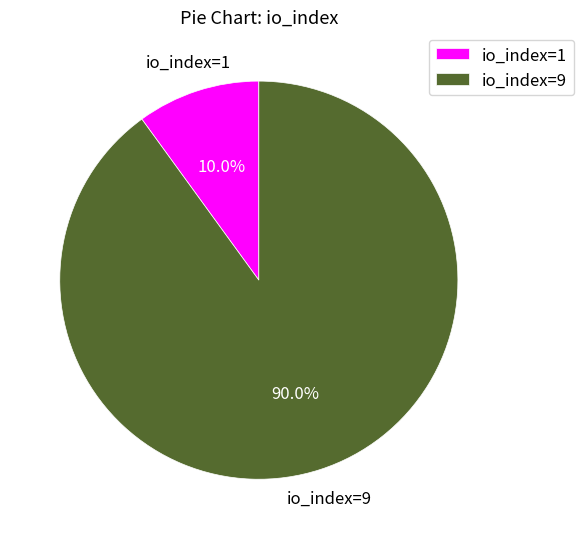

What percentage is the io_index=1 slice, to the nearest percent?

10%